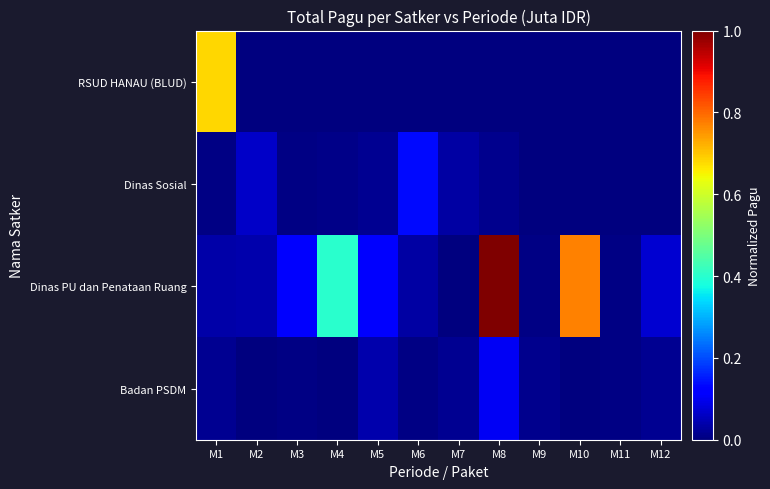

At how many categories does at least one series exceed 0?

12